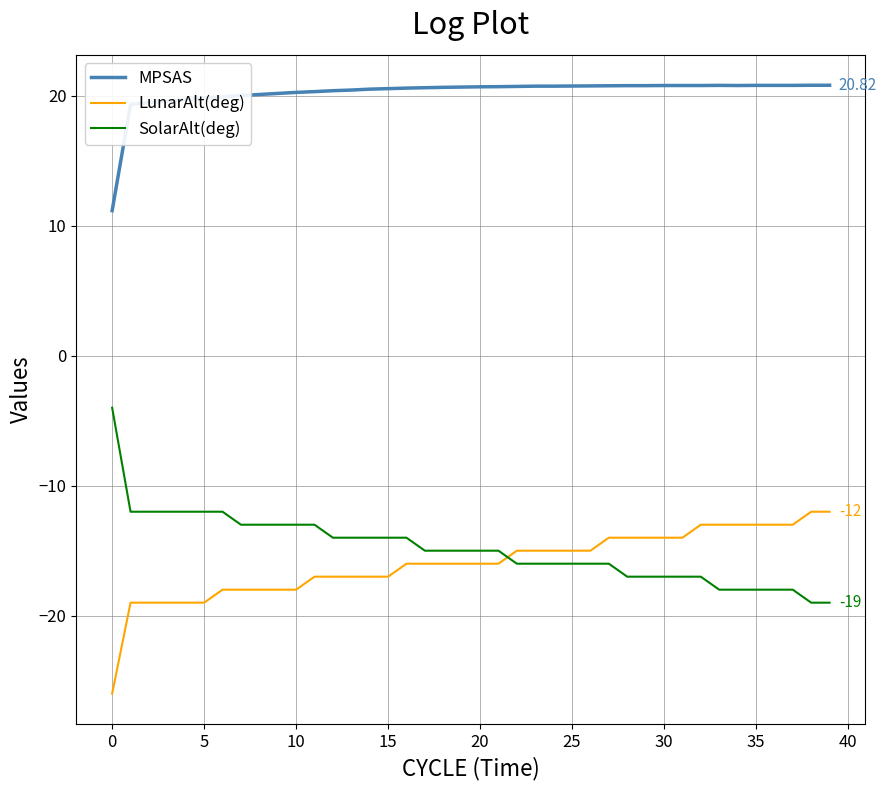

True or false: SolarAlt(deg) and MPSAS cross at least once.

False